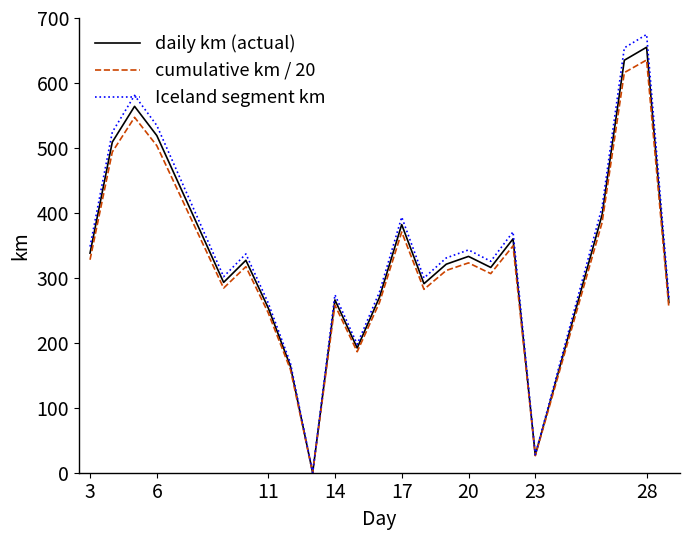

How many categories are shown in the chart?

23